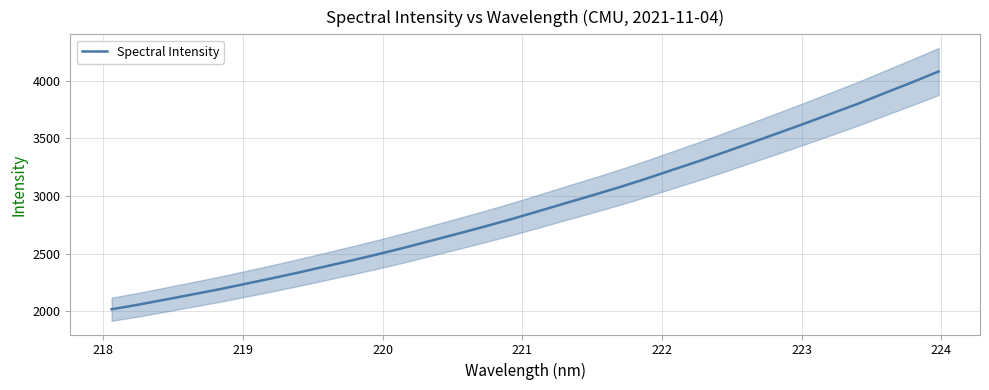

What is the value of the 5th point from the left?

2187.6